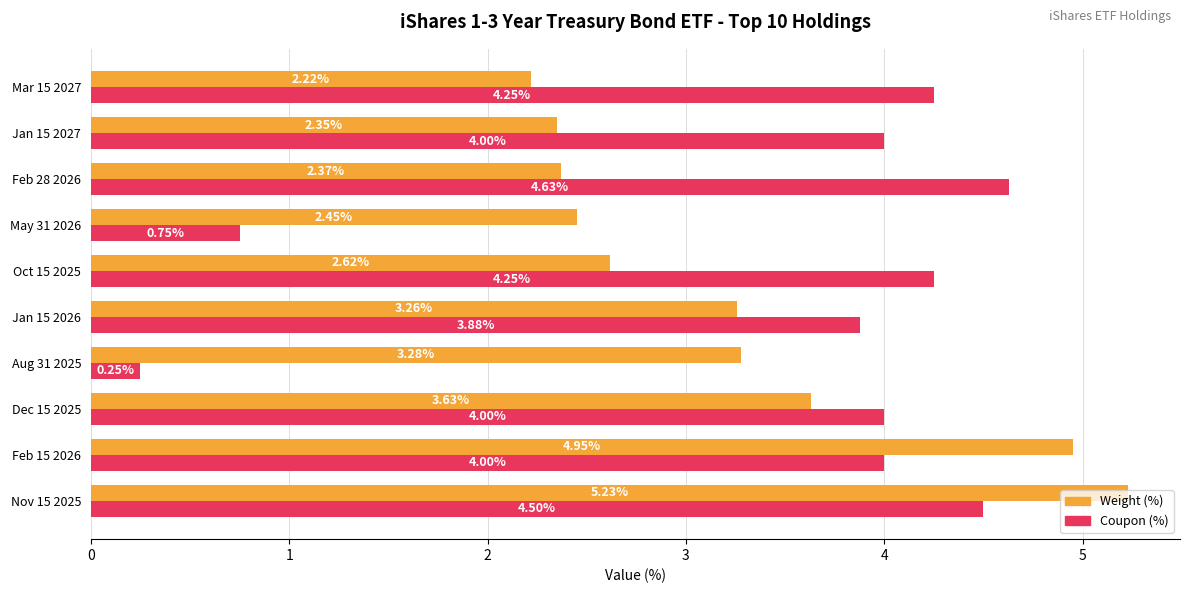

What are all the series names shown in the legend?

Weight (%), Coupon (%)